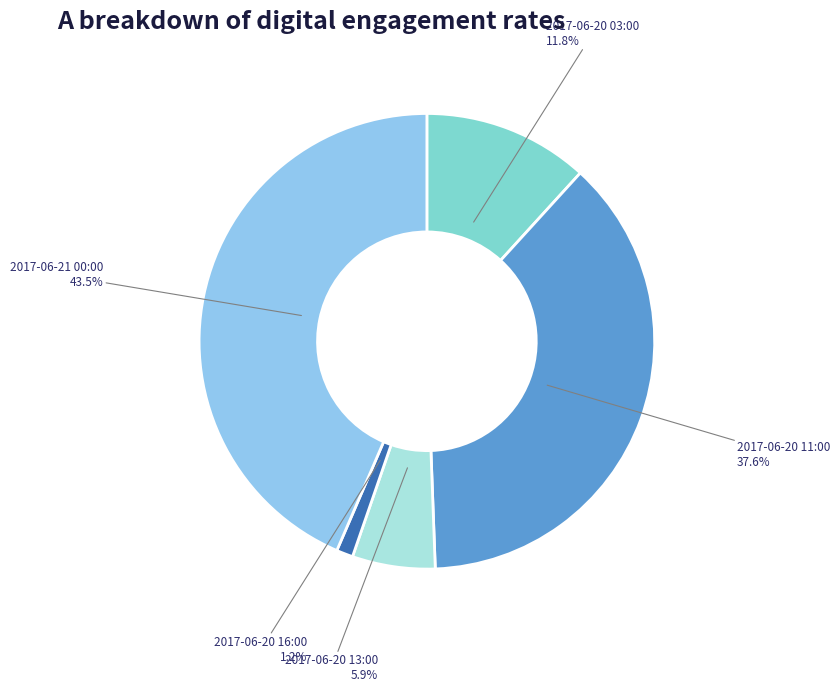

Approximately how many times larger is the value at 2017-06-20 03:00 compared to 2017-06-21 00:00?

0.3